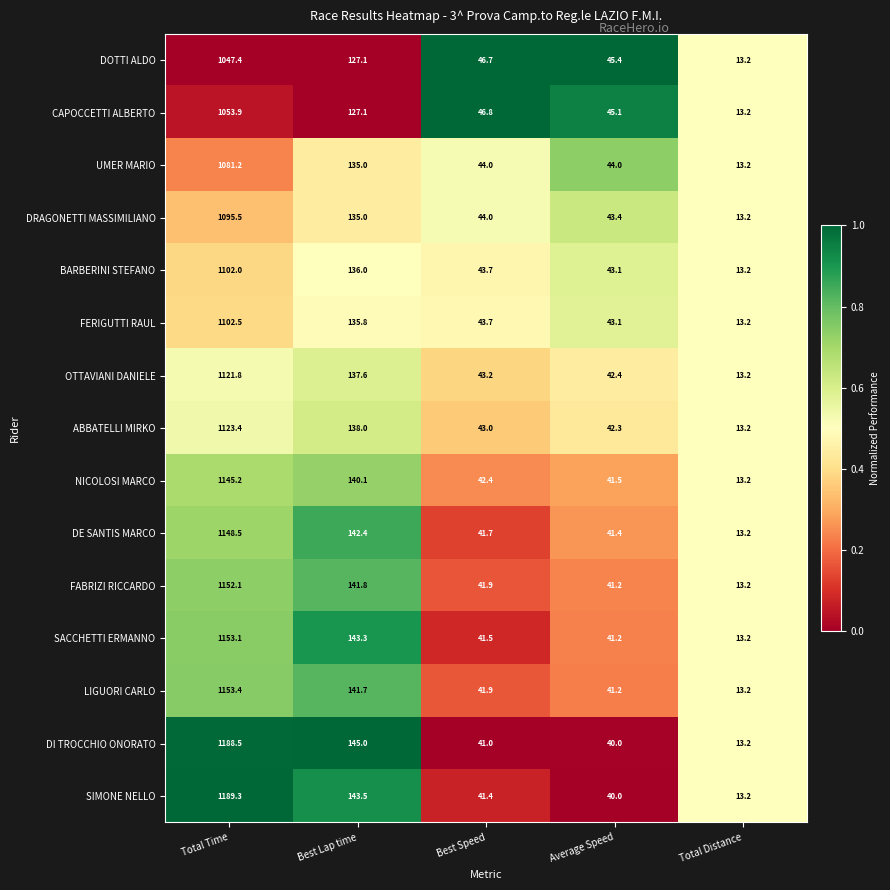

What is the minimum value for DRAGONETTI MASSIMILIANO?

13.2